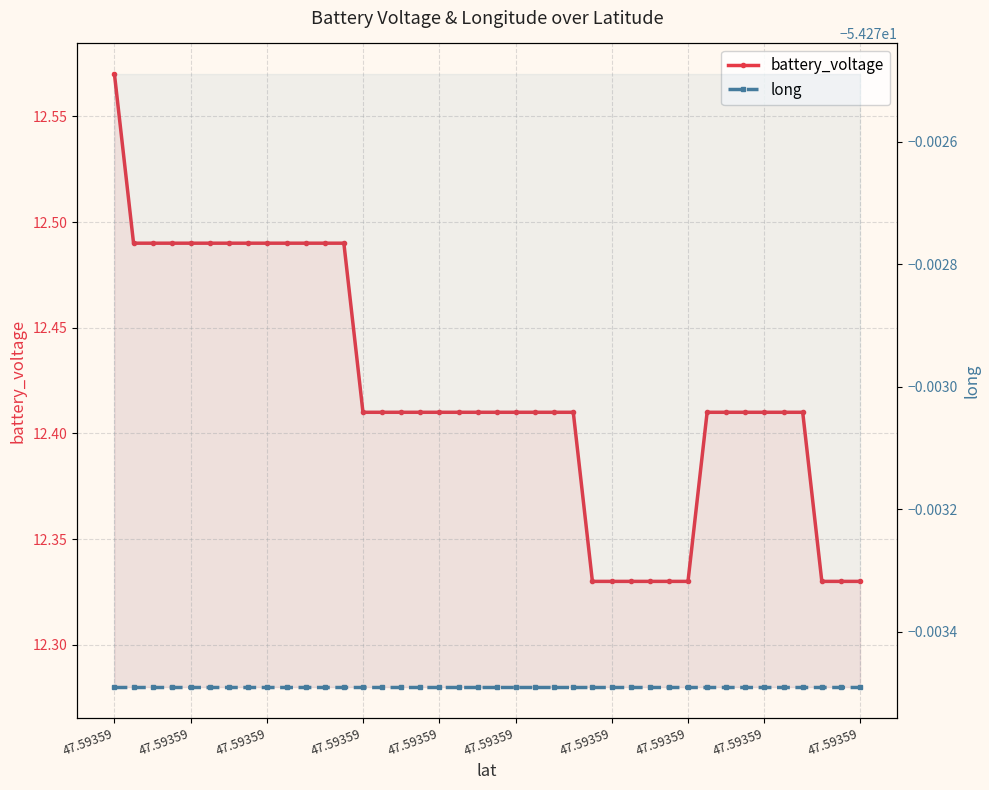

Between 47.59359 and 29, which is larger?

47.59359